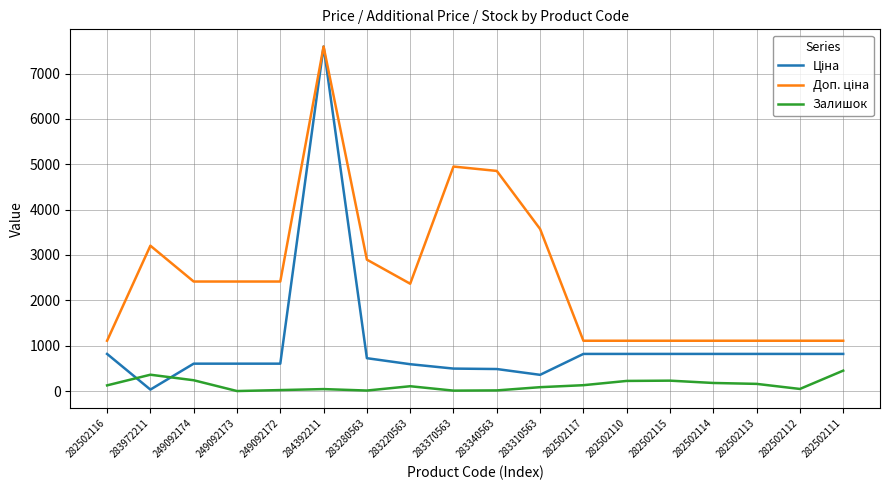

What is the total value across all series at 249092174?

3256.6